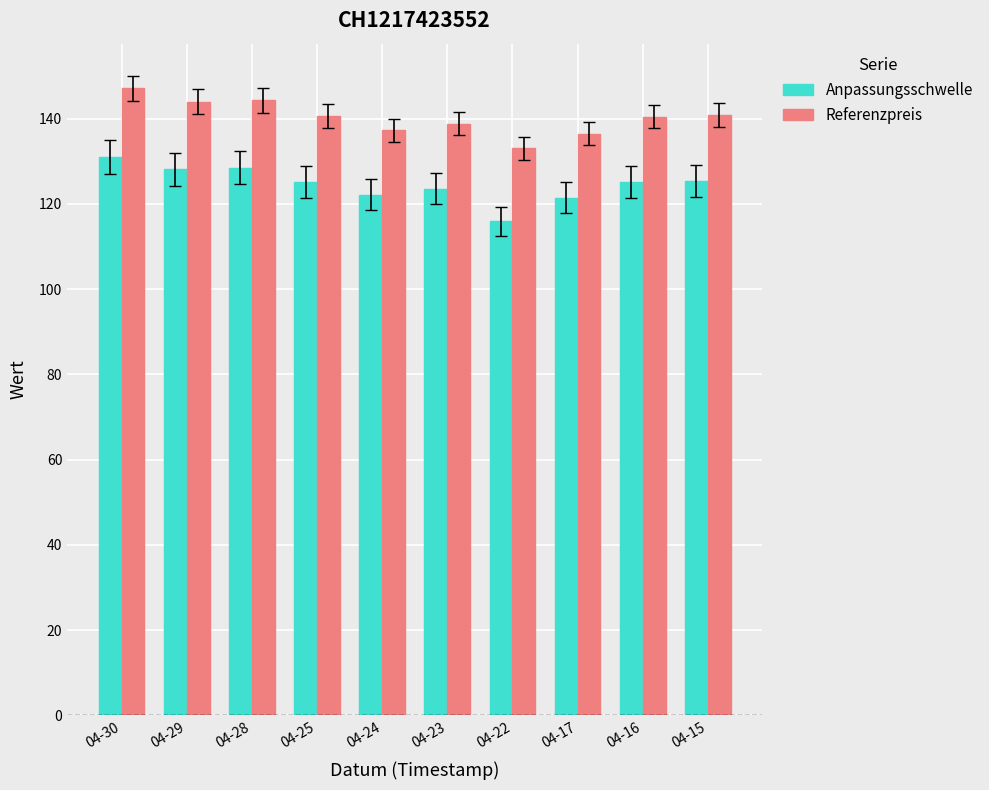

What is the value of the Referenzpreis bar at the 10th from the left?

140.9